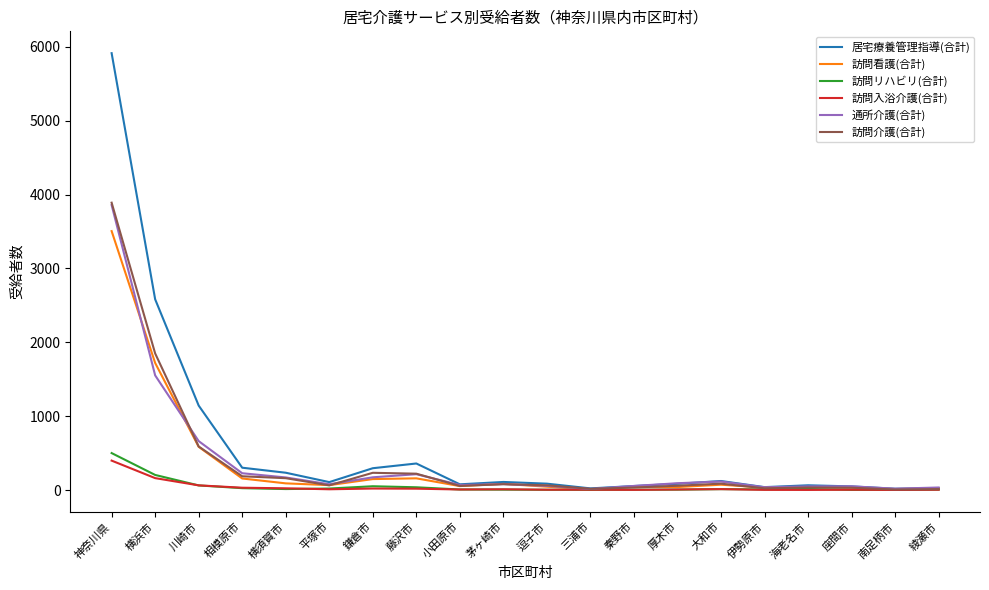

Is it true that 通所介護(合計) equals 170 at 横須賀市?

True